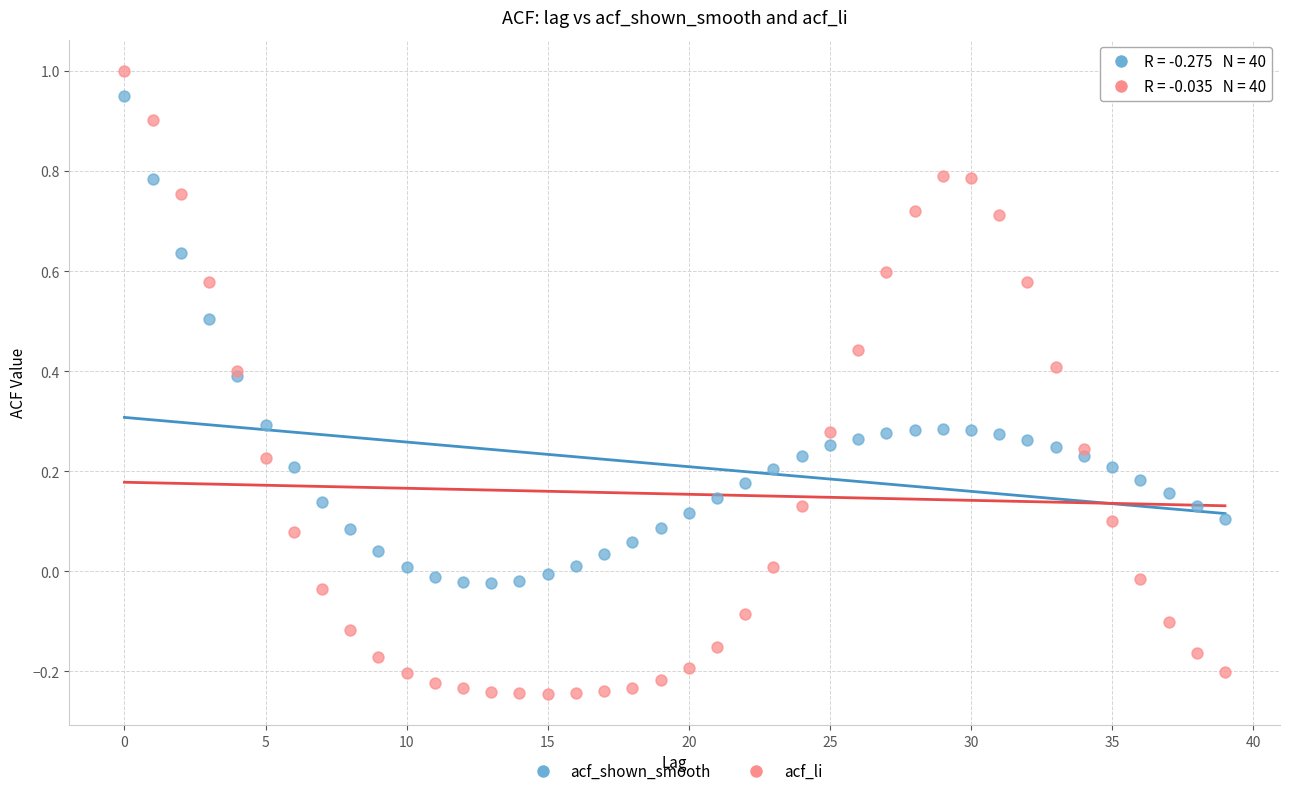

Which series has the largest Y range (max minus min)?

acf_li